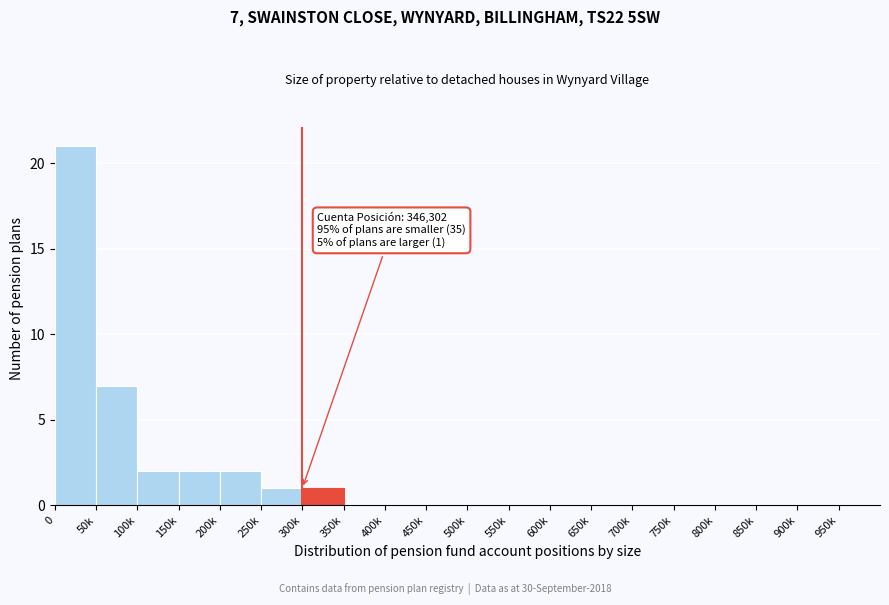

Reading right to left, list all the values displayed in this chart.

950k=0	900k=0	850k=0	800k=0	750k=0	700k=0	650k=0	600k=0	550k=0	500k=0	450k=0	400k=0	350k=0	300k=1	250k=1	200k=2	150k=2	100k=2	50k=7	0=21